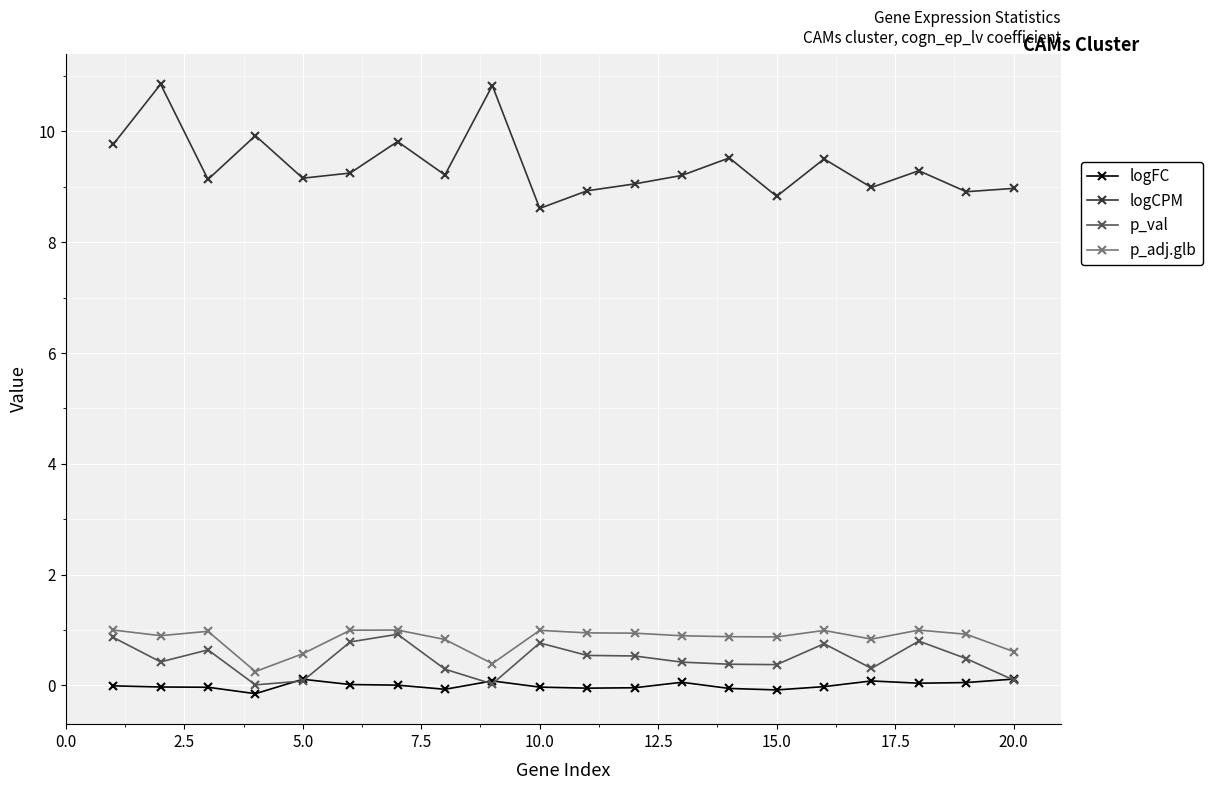

Which series has the largest total across all categories?

logCPM